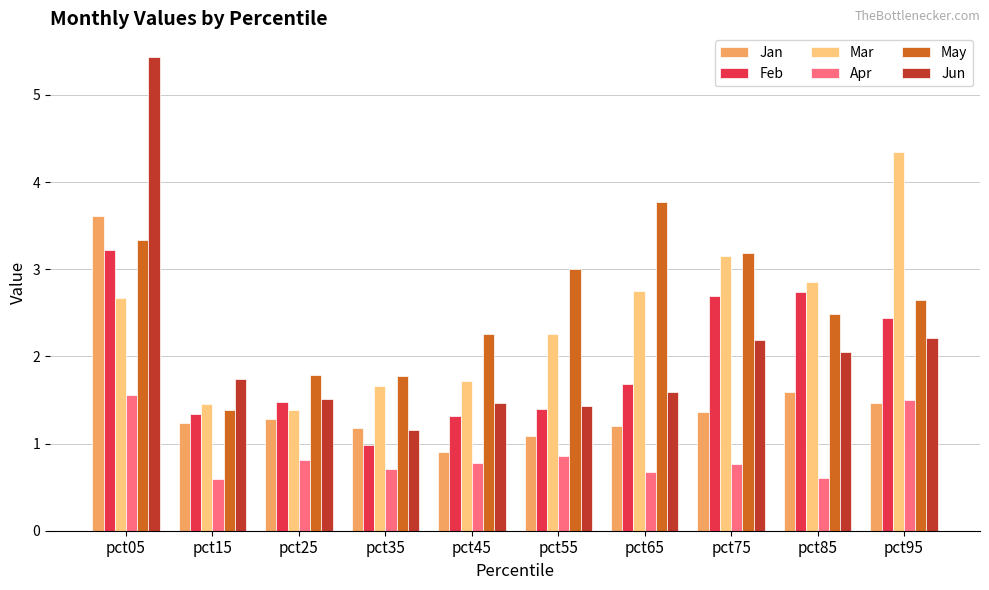

At which label does May reach its minimum?

pct15